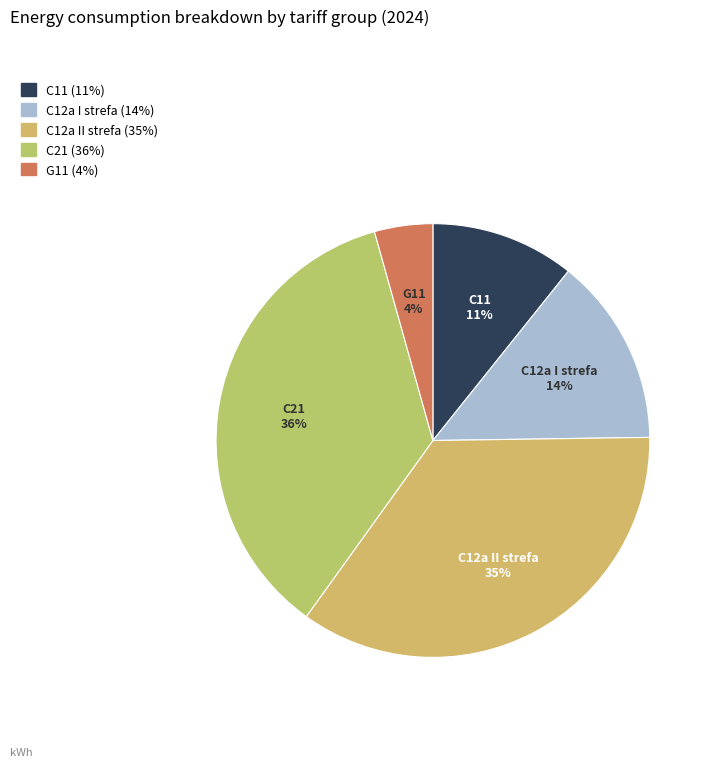

Which category has the smallest portion of the pie?

G11